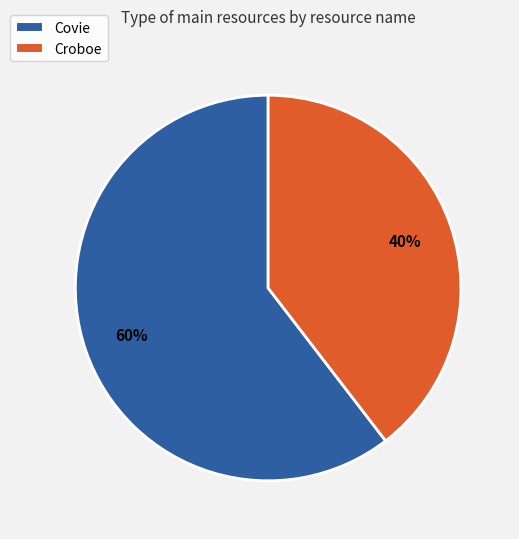

To the nearest percent, what portion does Croboe represent?

40%